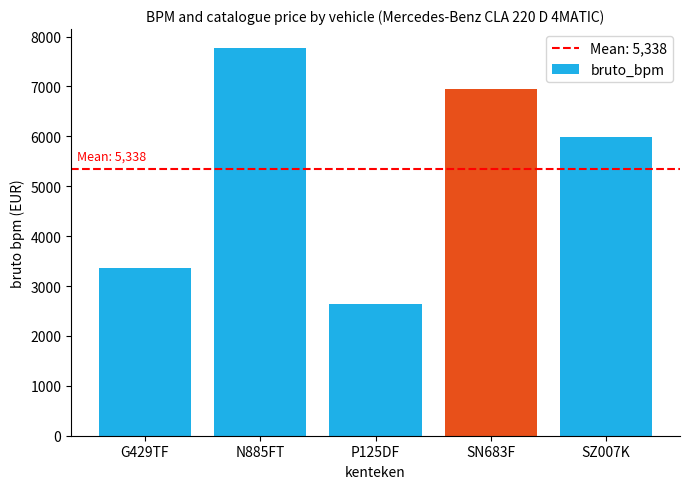

Which category has the highest value across all series?

N885FT